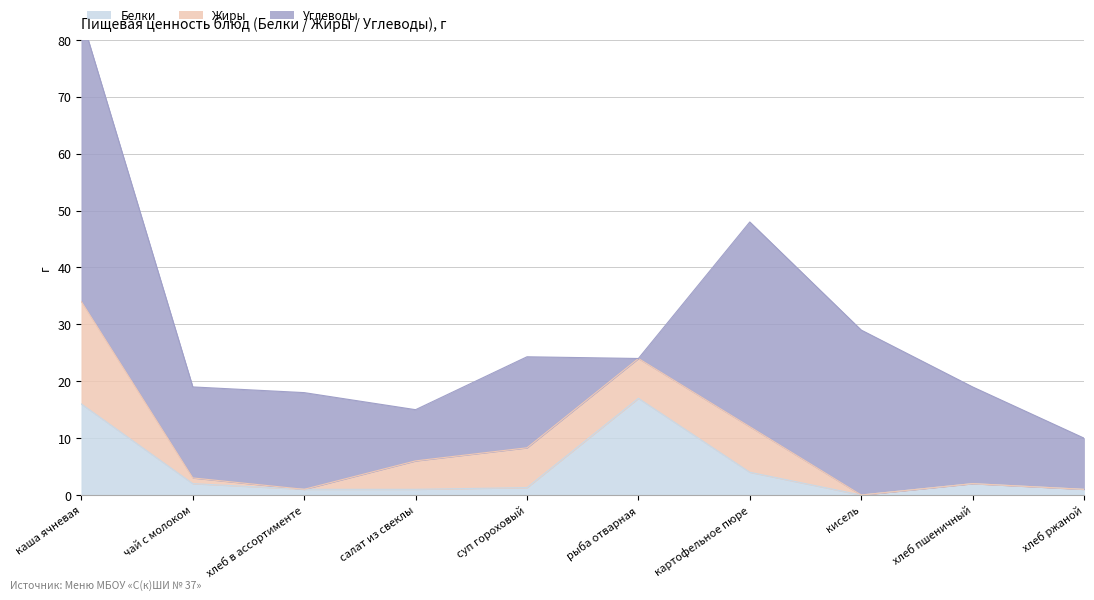

How many lines are shown in the chart?

3